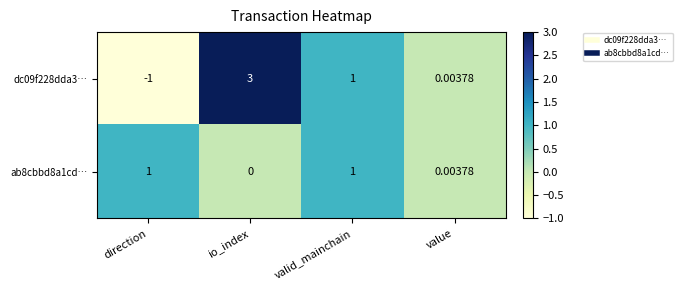

At which label is dc09f228dda3… closest to 1?

valid_mainchain